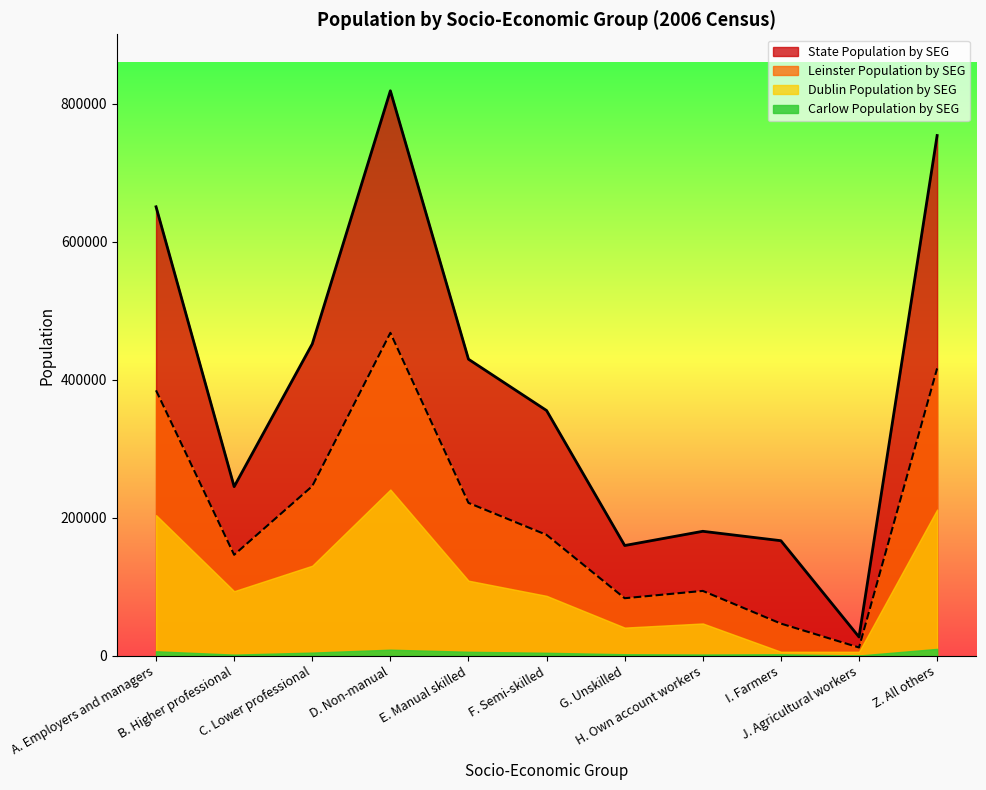

What is the difference between the maximum and minimum values in the Carlow Population by SEG series?

9576